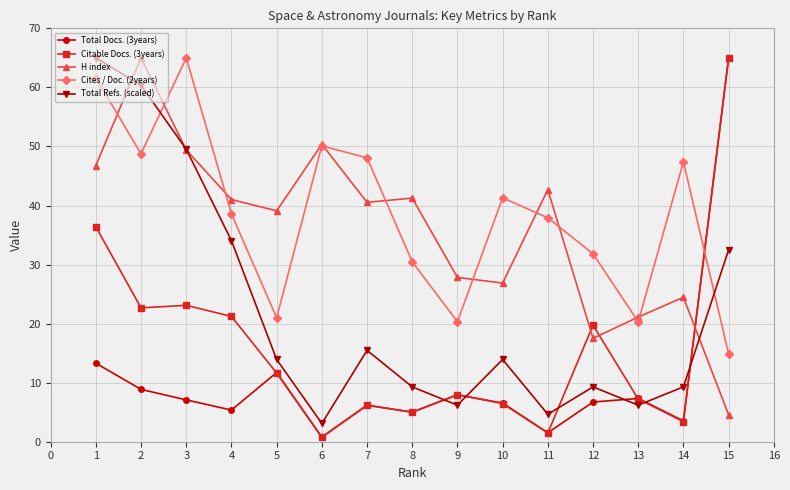

Where is Cites / Doc. (2years) nearest to the value 39?

4